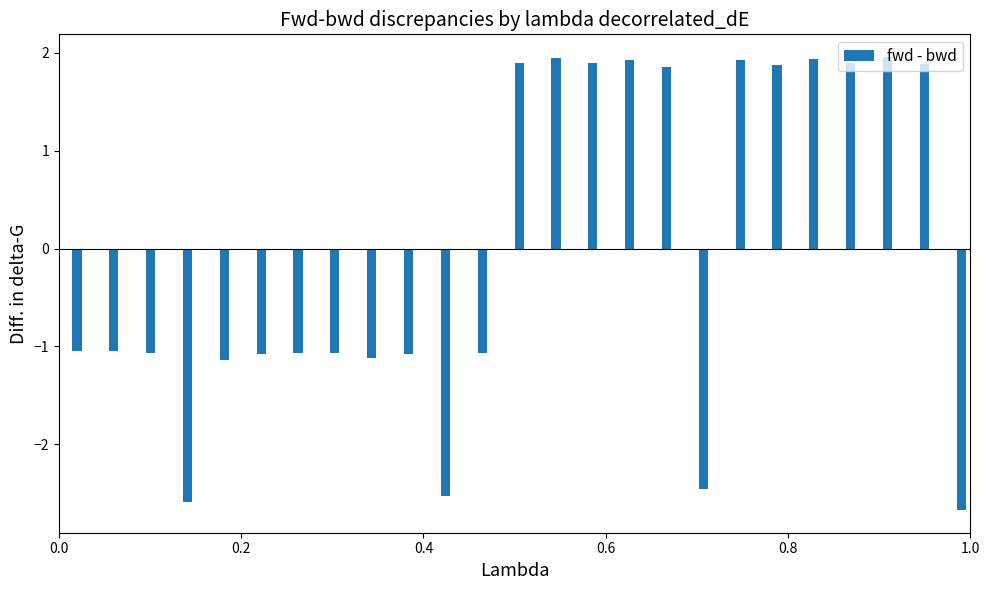

What is the smallest value displayed?

-2.7